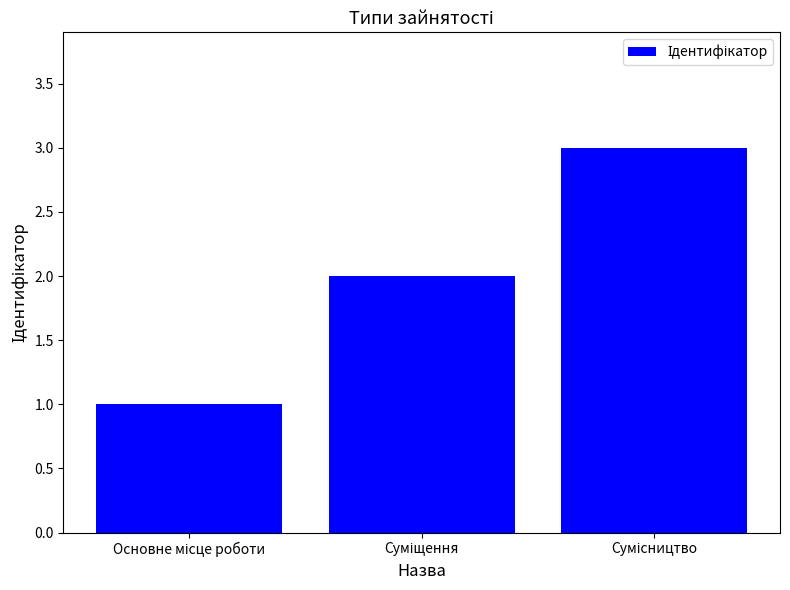

What is the value of the 3rd bar from the left?

3